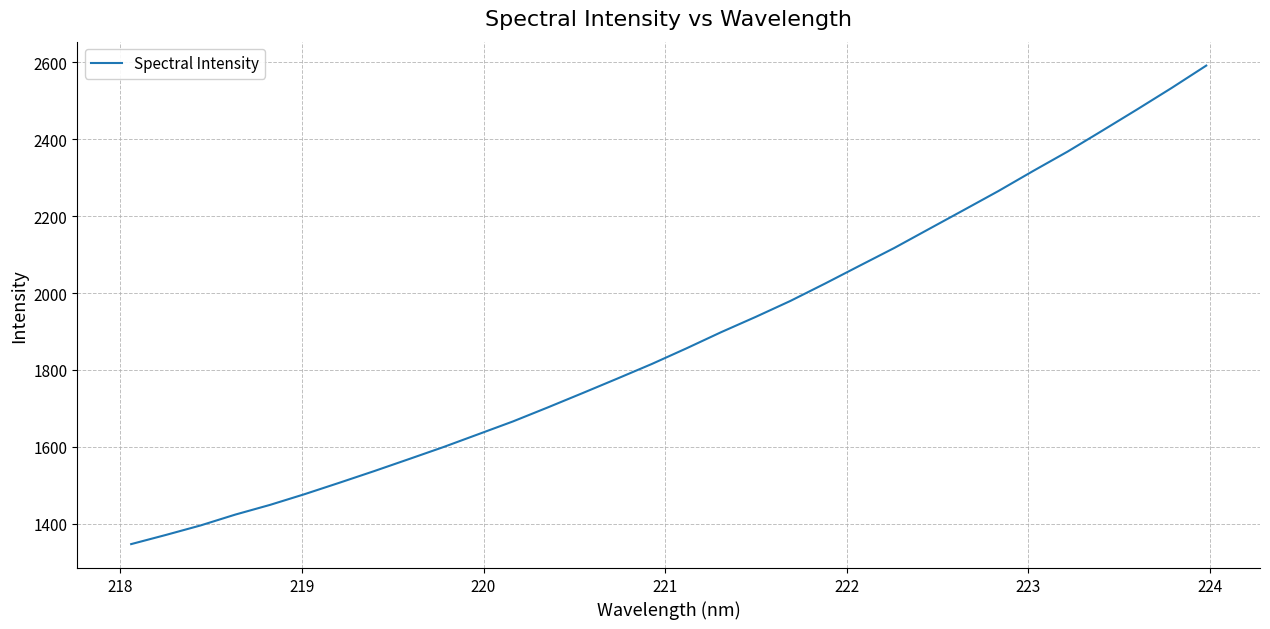

Reading right to left, extract all data points from this chart.

2591.8	2533.6	2477.5	2422.6	2368.2	2317.5	2265.4	2216.0	2166.8	2117.5	2071.3	2024.7	1979.5	1938.0	1898.1	1856.0	1815.3	1777.1	1739.4	1702.3	1666.0	1632.6	1599.4	1567.9	1536.7	1506.5	1476.8	1448.8	1423.6	1395.3	1370.6	1346.8